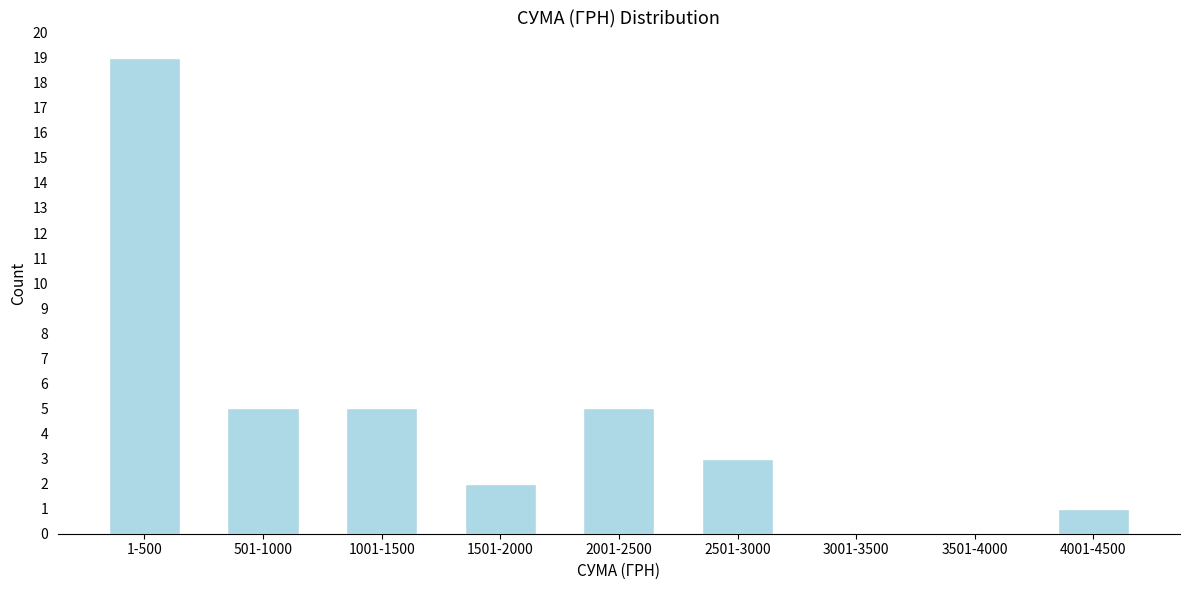

Reading right to left, transcribe all the data shown in this chart.

4001-4500=1	3501-4000=0	3001-3500=0	2501-3000=3	2001-2500=5	1501-2000=2	1001-1500=5	501-1000=5	1-500=19